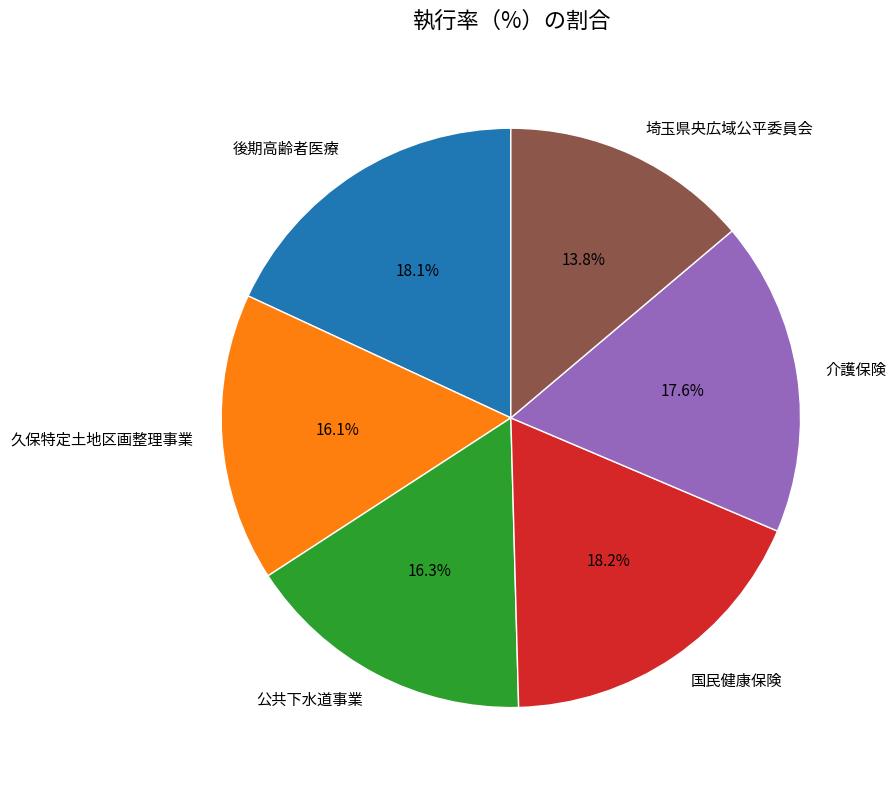

Is there a majority slice in this chart?

No